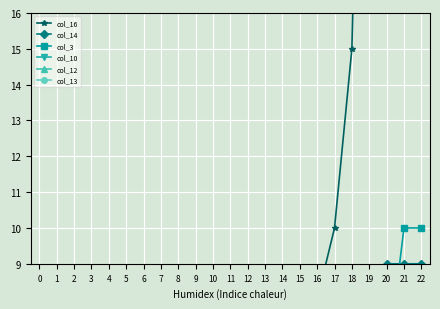

Which label corresponds to the smallest value in the chart?

1